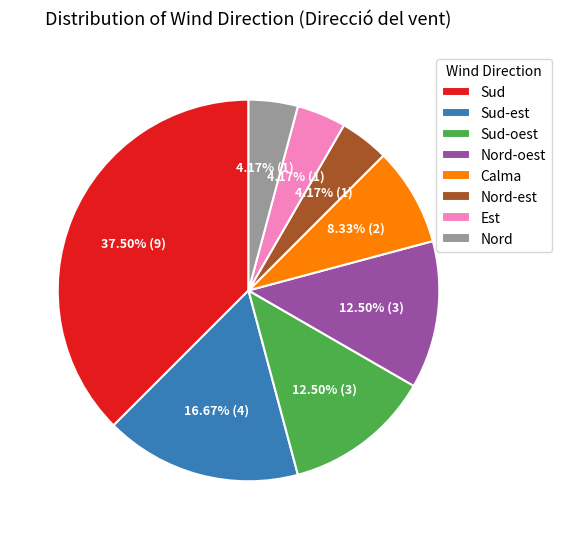

To the nearest percent, what is the difference between the Nord-oest and Sud slice percentages?

25%